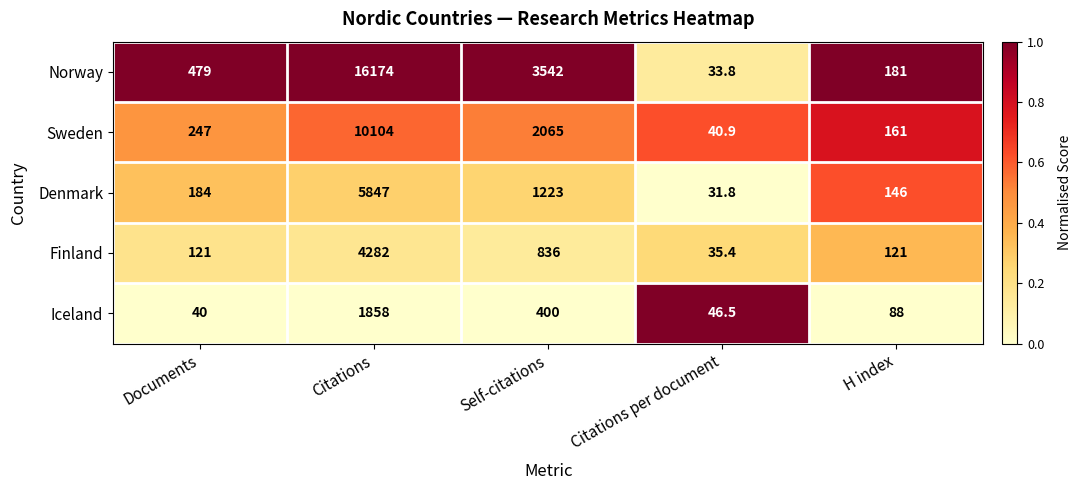

Rank the series by their maximum value, from highest to lowest.

Norway, Sweden, Denmark, Finland, Iceland